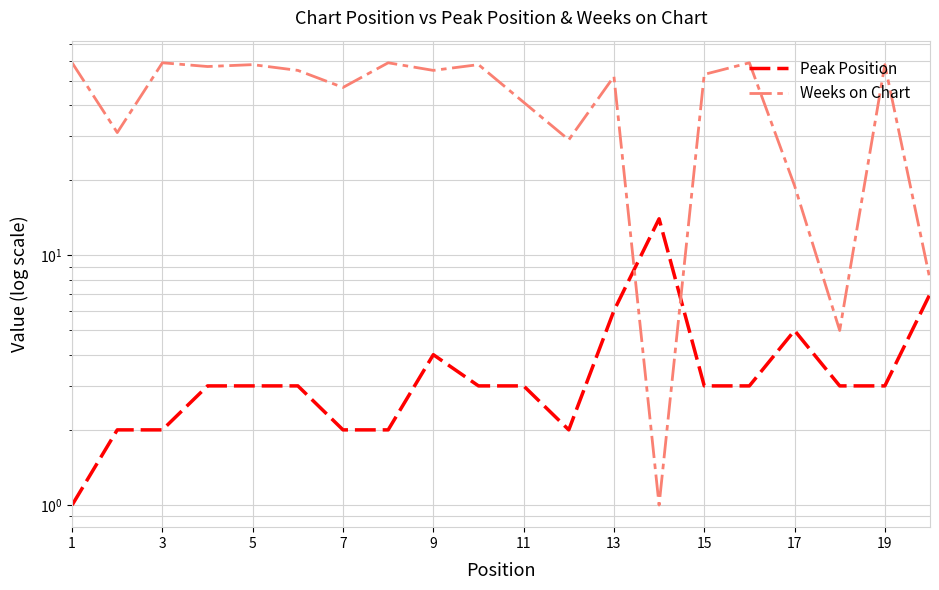

Which series has the largest total across all categories?

Weeks on Chart